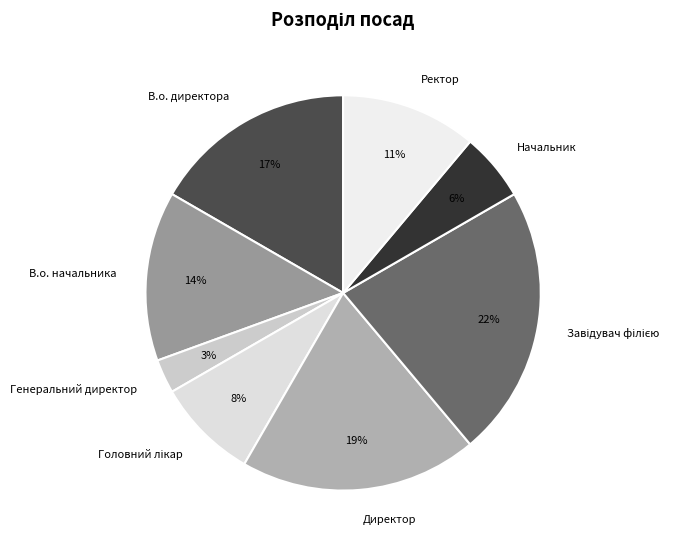

Which category has the smallest portion of the pie?

Генеральний директор